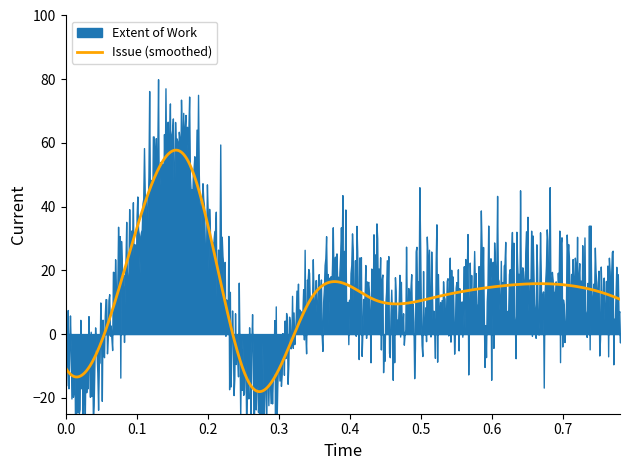

What is the minimum value for Issue (smoothed)?

-18.1